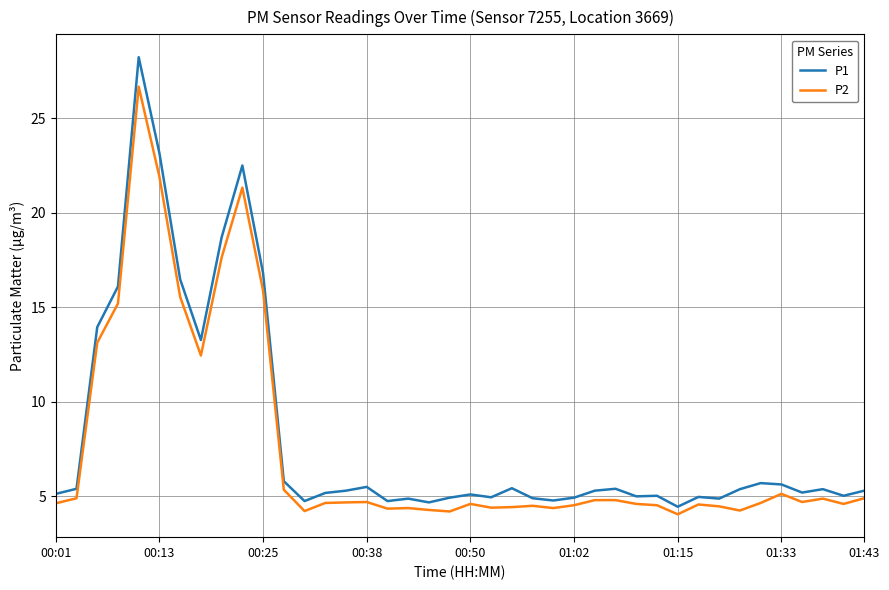

What is the maximum value for P1?

28.2